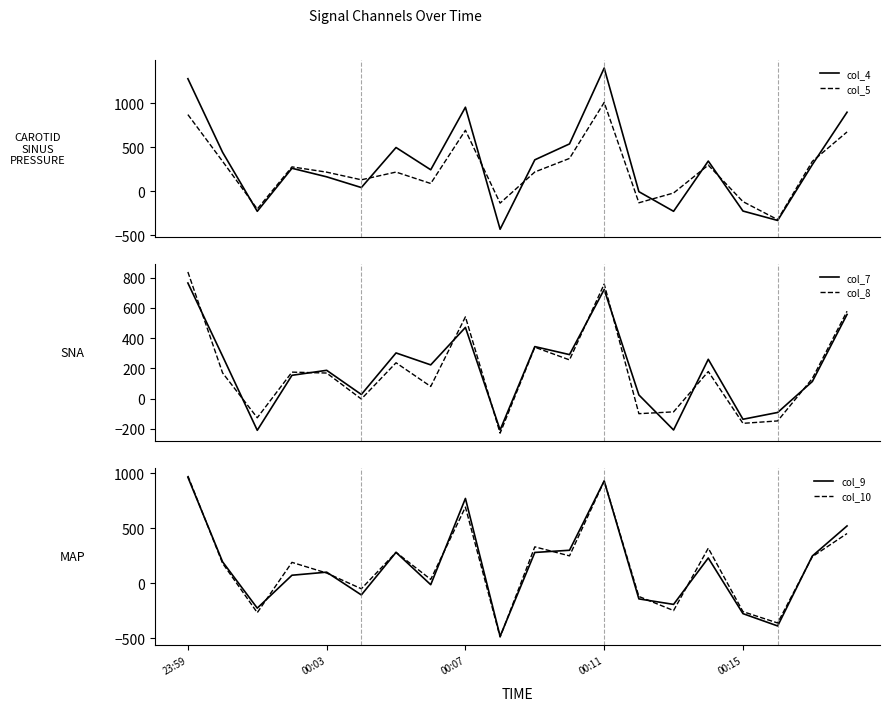

What is the difference between the maximum and minimum values in the col_9 series?

1446